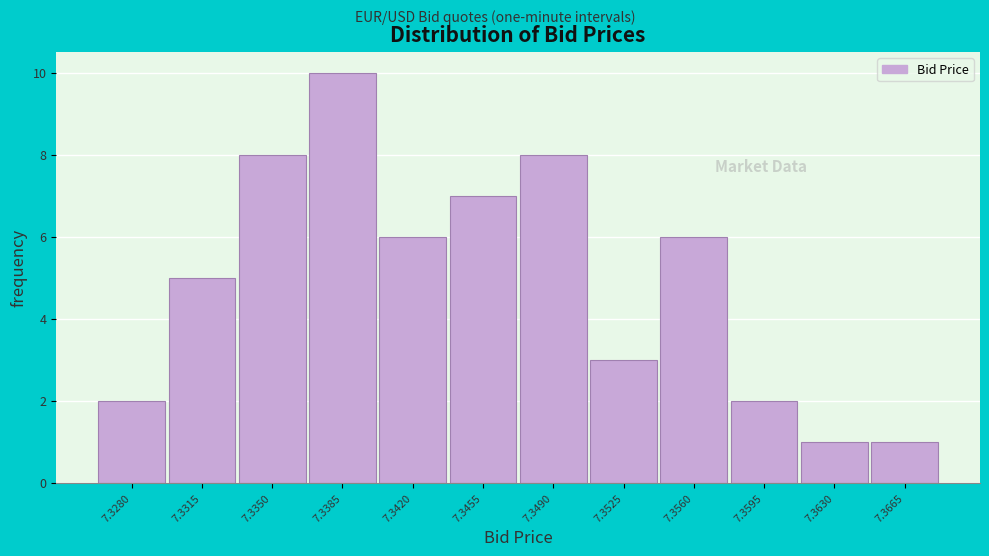

Reading left to right, extract all data points from this chart.

2	5	8	10	6	7	8	3	6	2	1	1